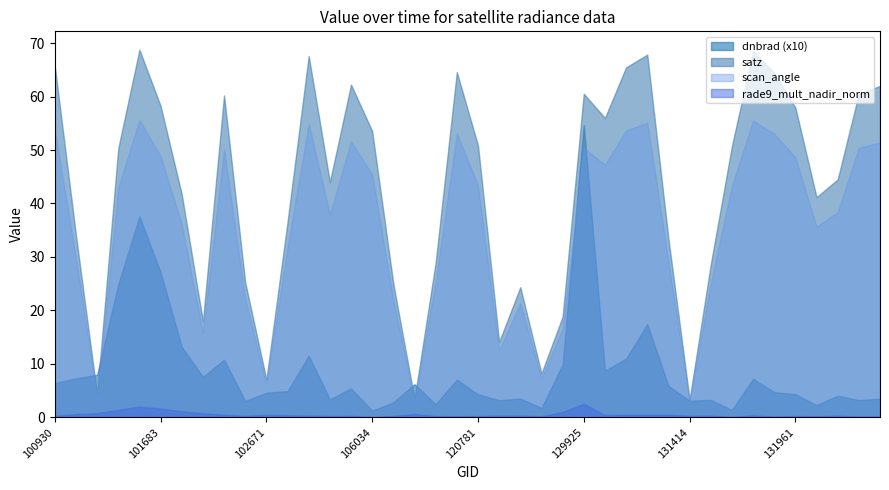

What is the difference between the highest and lowest values at 101805?

40.6